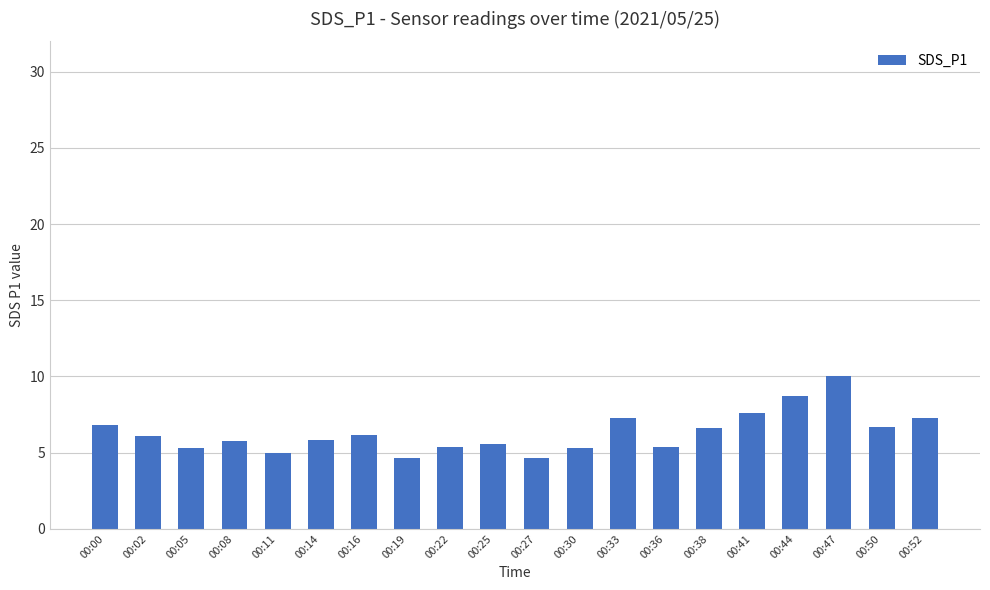

What is the sum of all values?

126.1